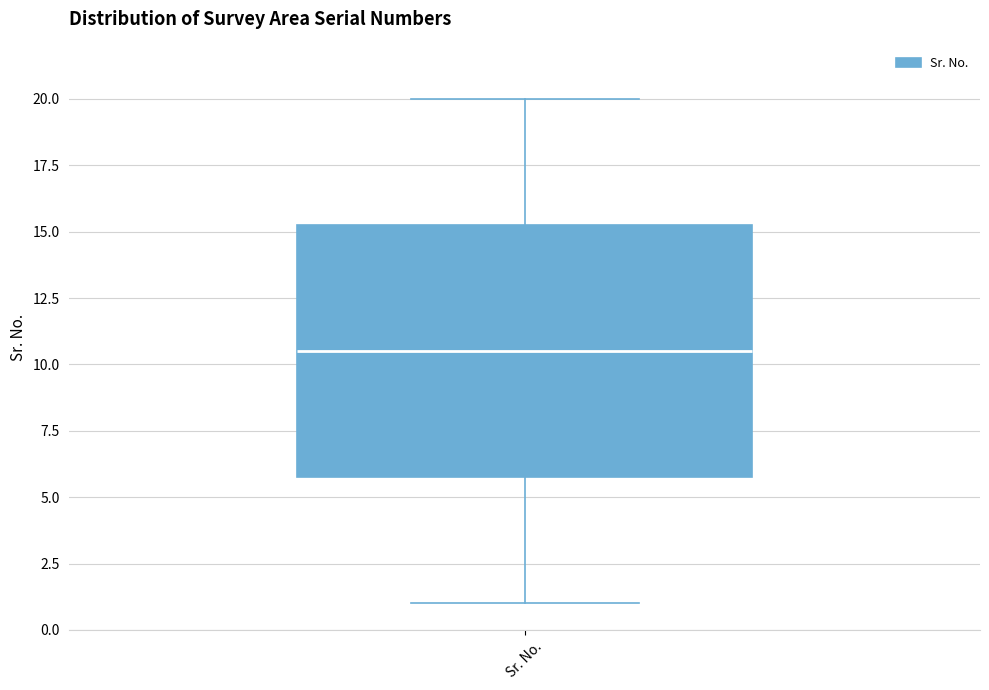

Transcribe this box plot: give where the median line is, the range the box spans, and where the two whiskers end, as read against the y-axis. The values are not printed on the chart, so give them approximately, as read against the axis.

median 10.5, box 6.0 to 15.5, whiskers 1.0 to 20.0